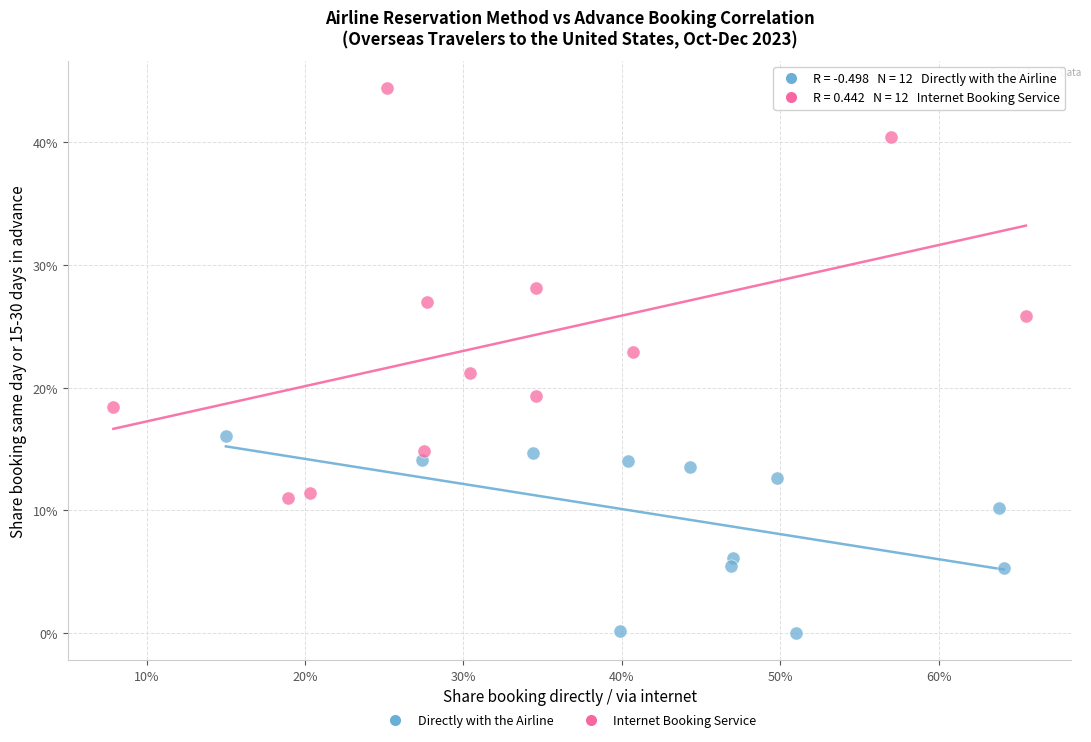

Which series reaches the maximum Y coordinate?

Internet Booking Service